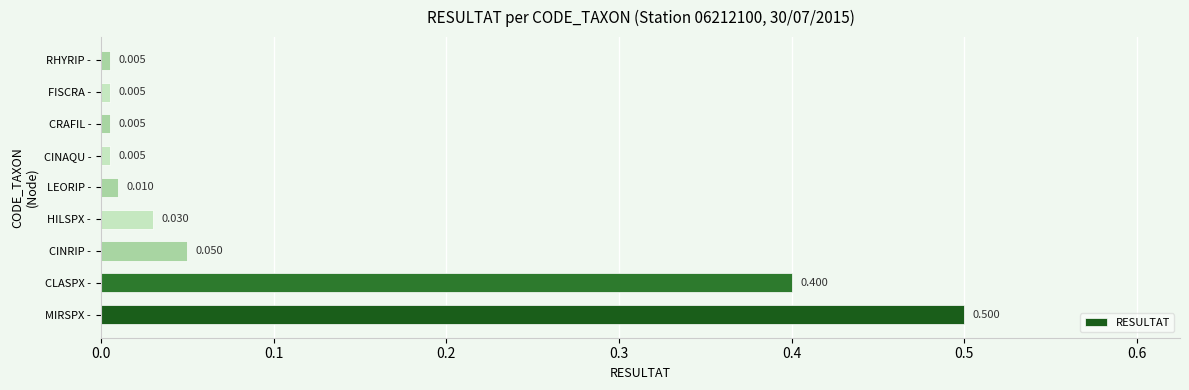

Which category has the highest value across all series?

MIRSPX -